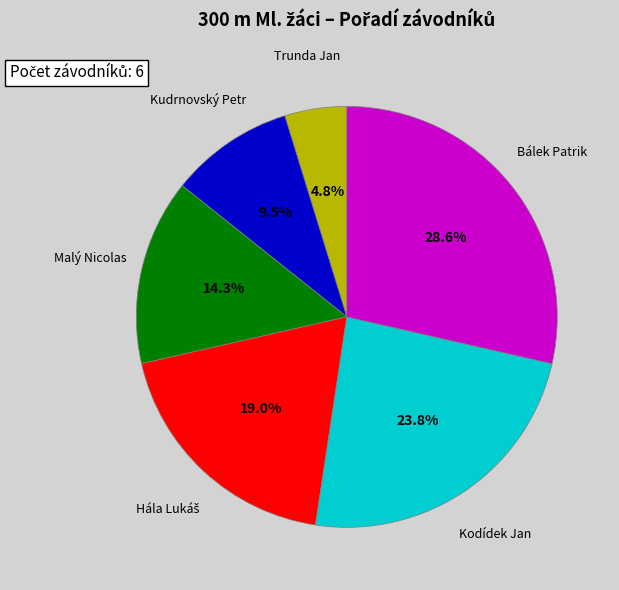

What is the ratio of the value at Kodídek Jan to the value at Kudrnovský Petr?

2.5